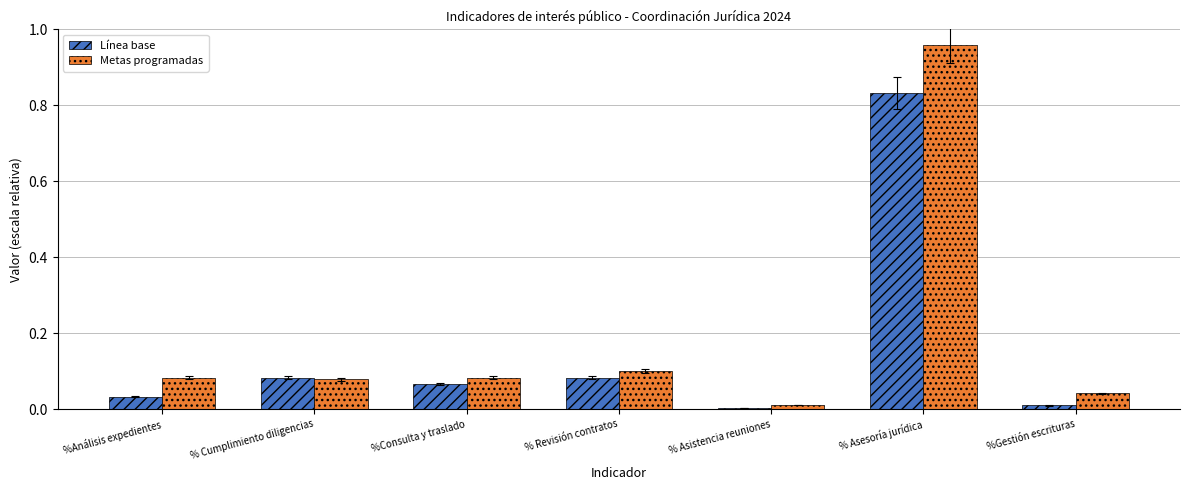

Between %Análisis expedientes and % Cumplimiento diligencias, which series saw the biggest shift?

Línea base